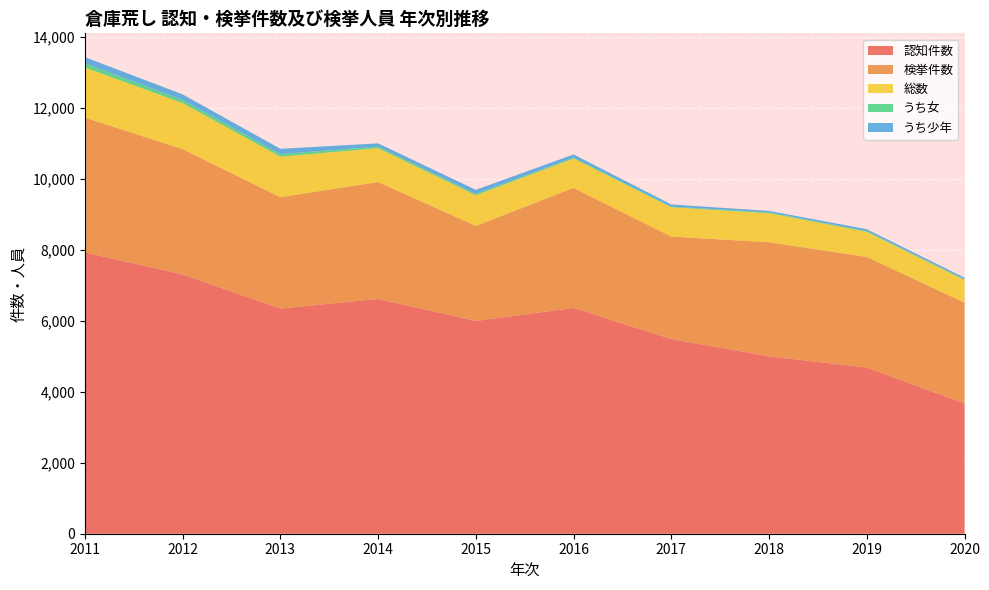

Reading right to left, list all the values displayed in this chart.

認知件数: 3669	4684	4999	5487	6363	5997	6617	6346	7308	7930
検挙件数: 2844	3118	3216	2889	3384	2680	3296	3140	3531	3798
総数: 637	708	819	824	828	863	954	1142	1299	1414
うち女: 24	20	23	19	27	38	44	73	92	118
うち少年: 43	53	42	61	88	114	91	148	153	172